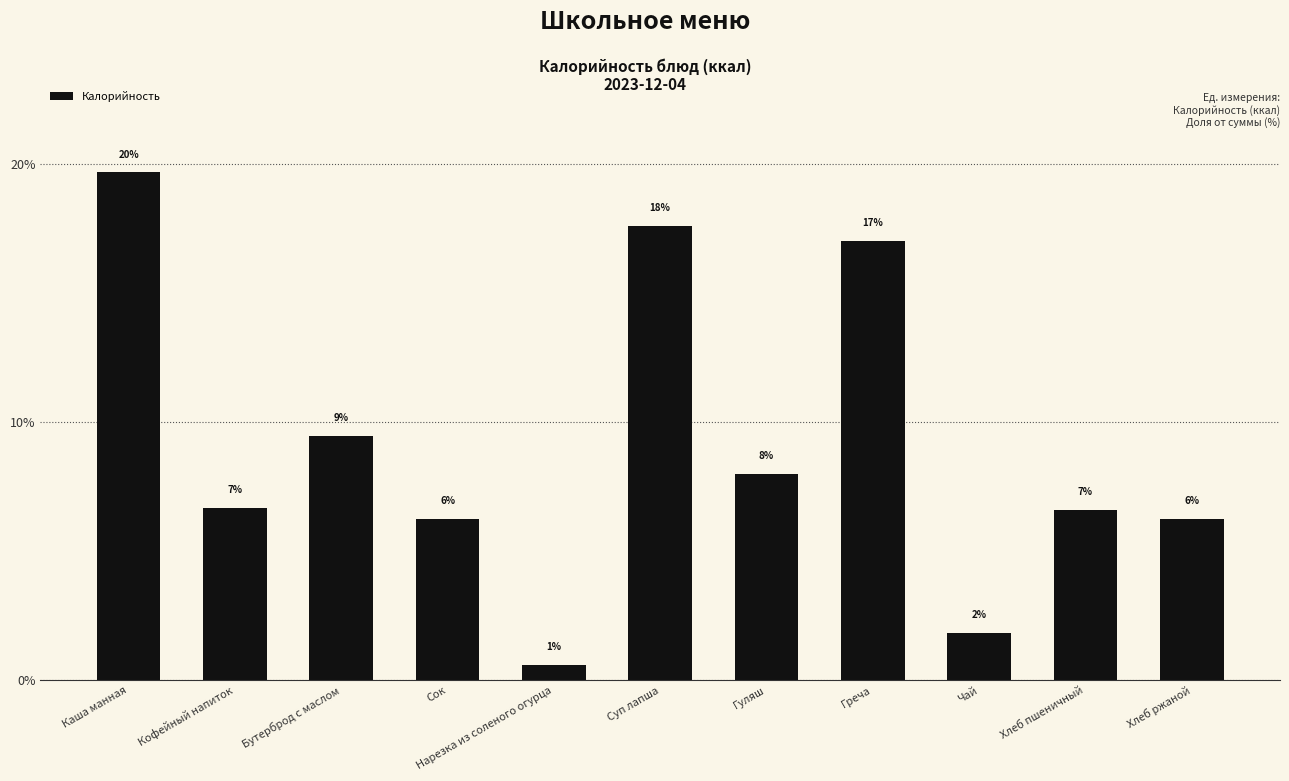

Is it true that the value at Греча is 30.0?

False